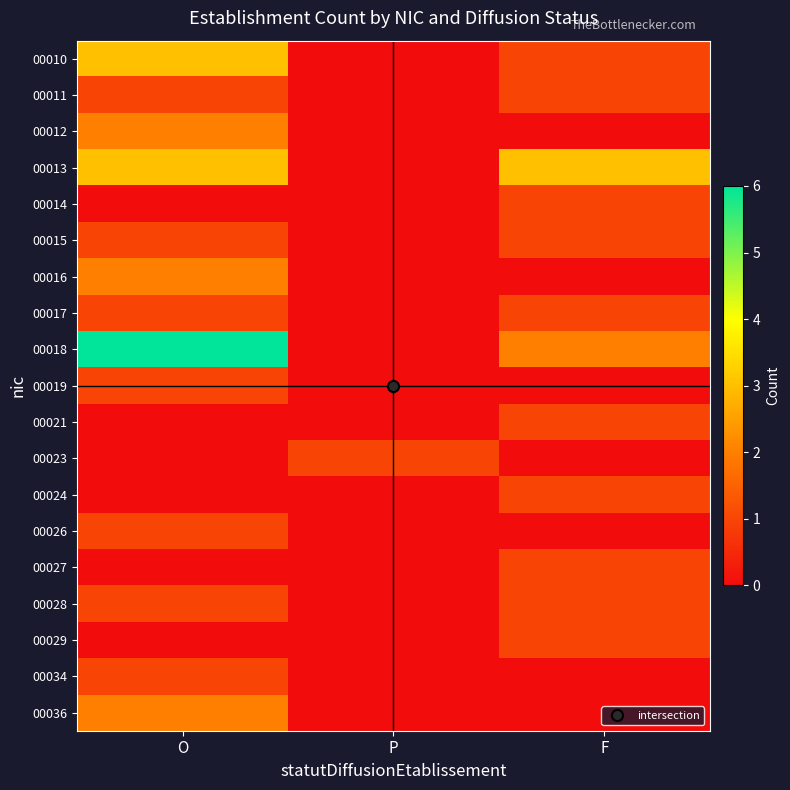

At which category is the sum across all series the highest?

O